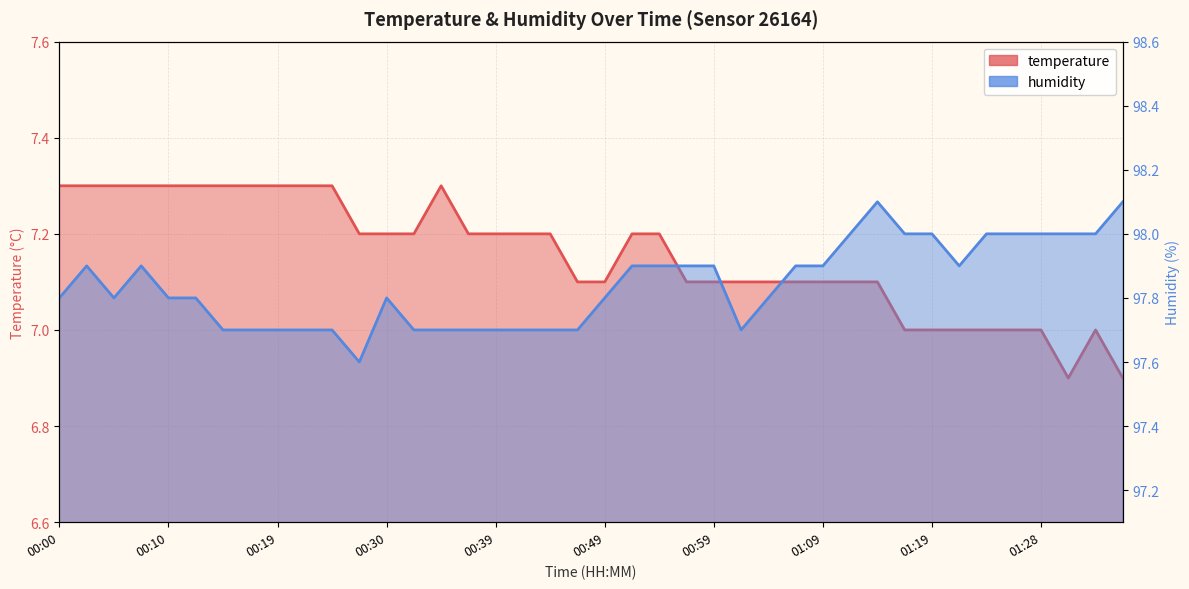

True or false: humidity and temperature intersect in this chart.

False